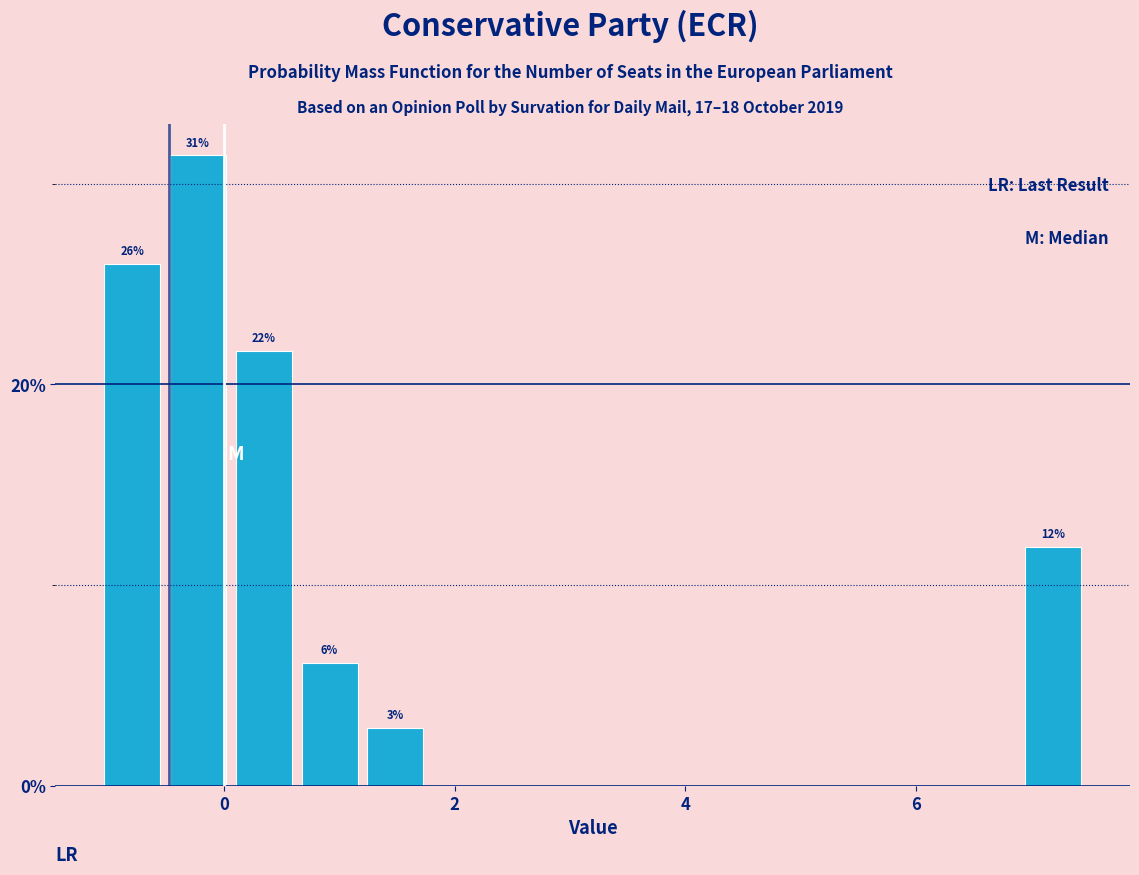

Around what value on the x-axis is the tallest bar? Give the approximate position of its centre, as read against the axis.

-0.2